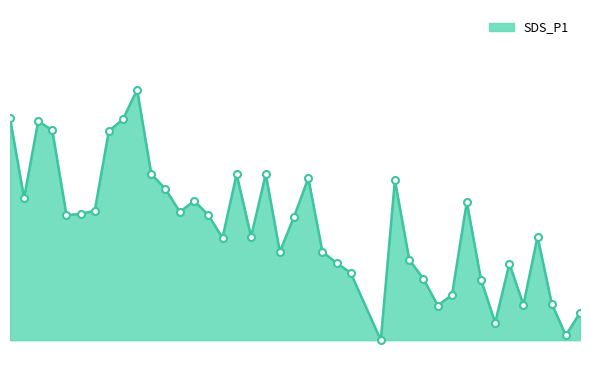

What is the greatest value displayed?

16.4